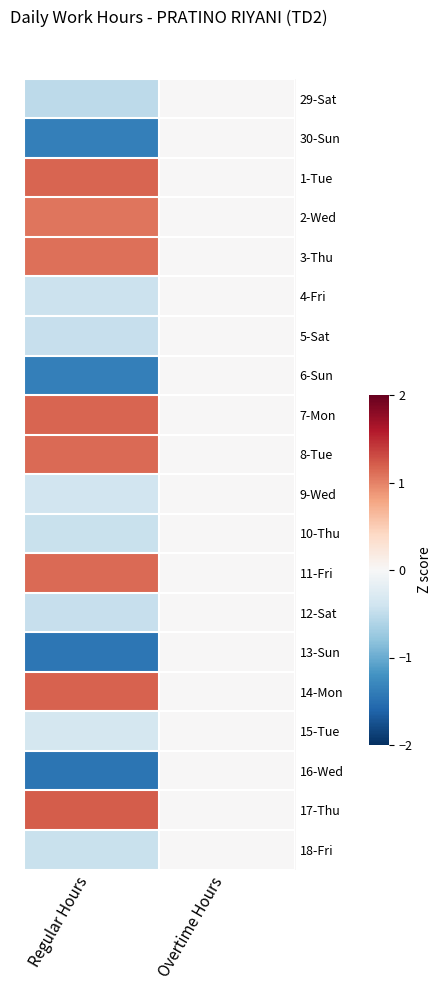

Rank the series by their maximum value, from highest to lowest.

17-Thu, 14-Mon, 1-Tue, 7-Mon, 8-Tue, 11-Fri, 3-Thu, 2-Wed, 29-Sat, 30-Sun, 4-Fri, 5-Sat, 6-Sun, 9-Wed, 10-Thu, 12-Sat, 13-Sun, 15-Tue, 16-Wed, 18-Fri